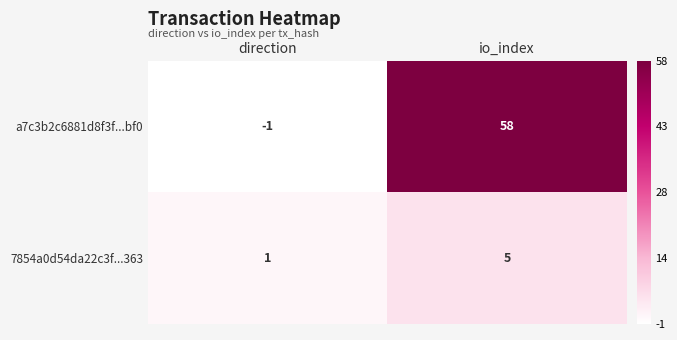

Reading left to right, extract all data points from this chart.

a7c3b2c6881d8f3f...bf0: direction=-1	io_index=58
7854a0d54da22c3f...363: direction=1	io_index=5